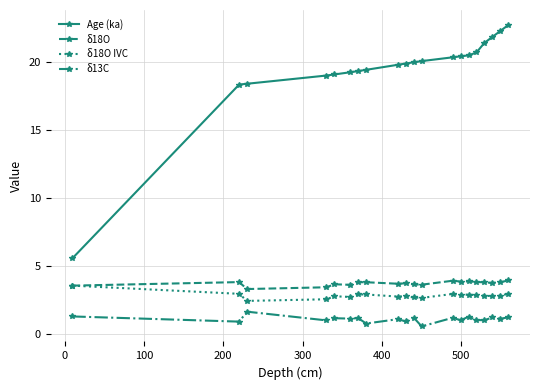

True or false: δ18O has more than 0 interior local peaks.

True